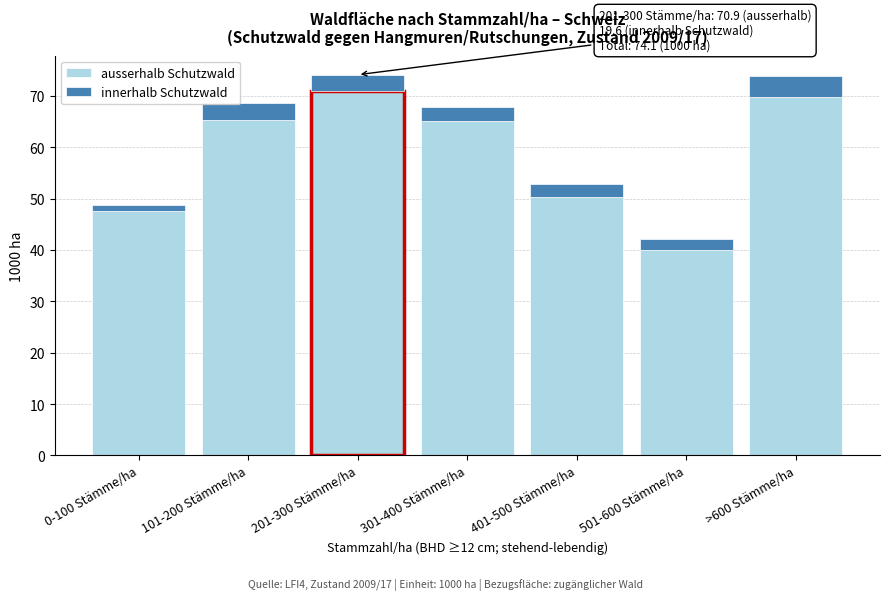

What is the difference between the maximum and minimum values in the ausserhalb Schutzwald series?

31.0